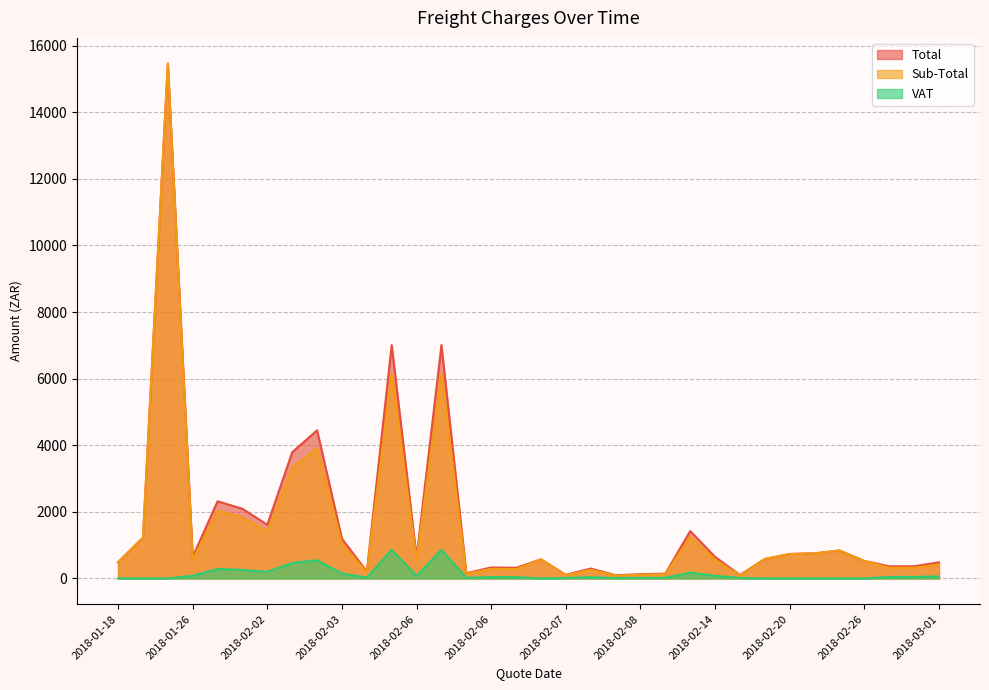

In Sub-Total, how many points are higher than both neighbors (excluding endpoints)?

8